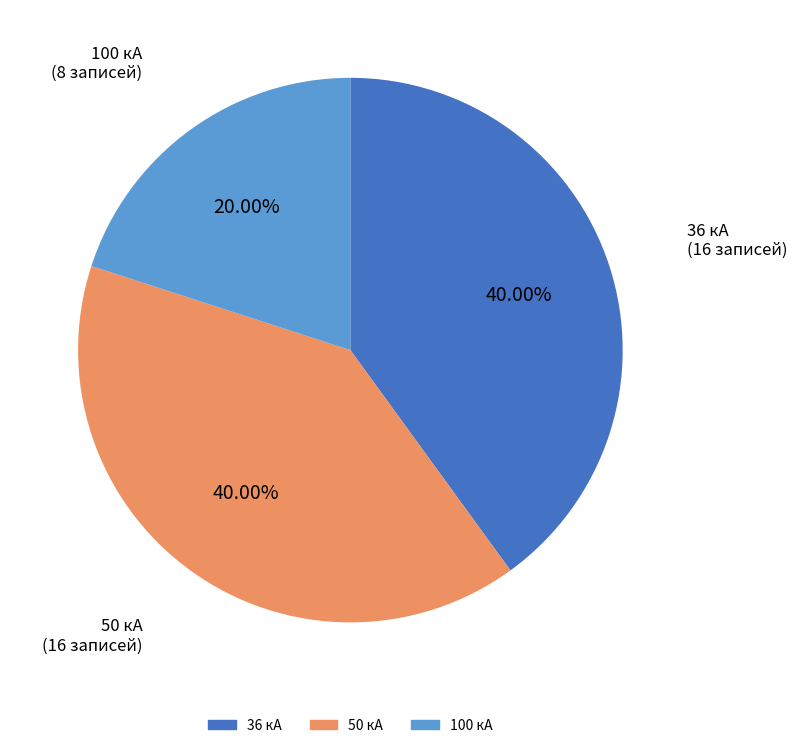

What is the ratio of the value at 100 кА to the value at 50 кА?

0.5